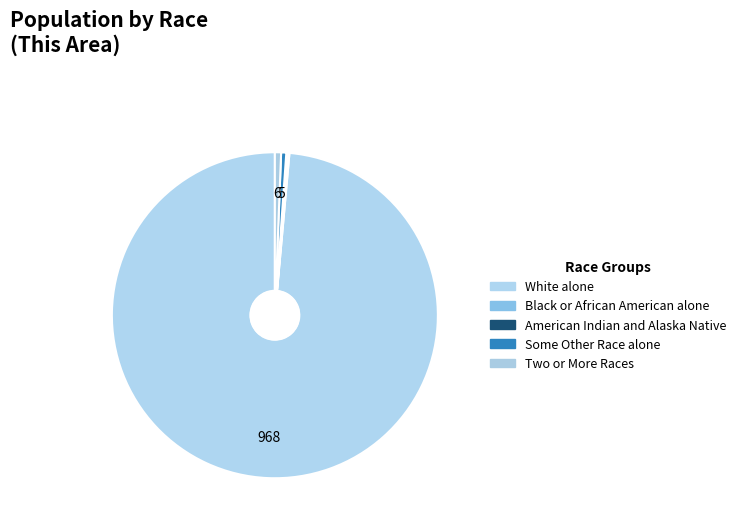

Which slice is the largest?

White alone